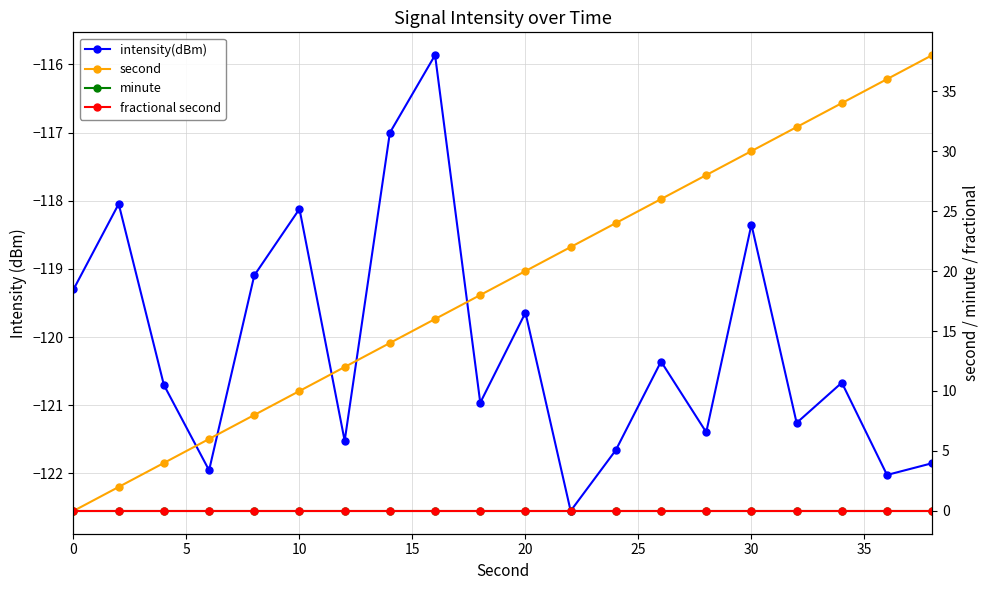

At how many categories does at least one series exceed -75?

20